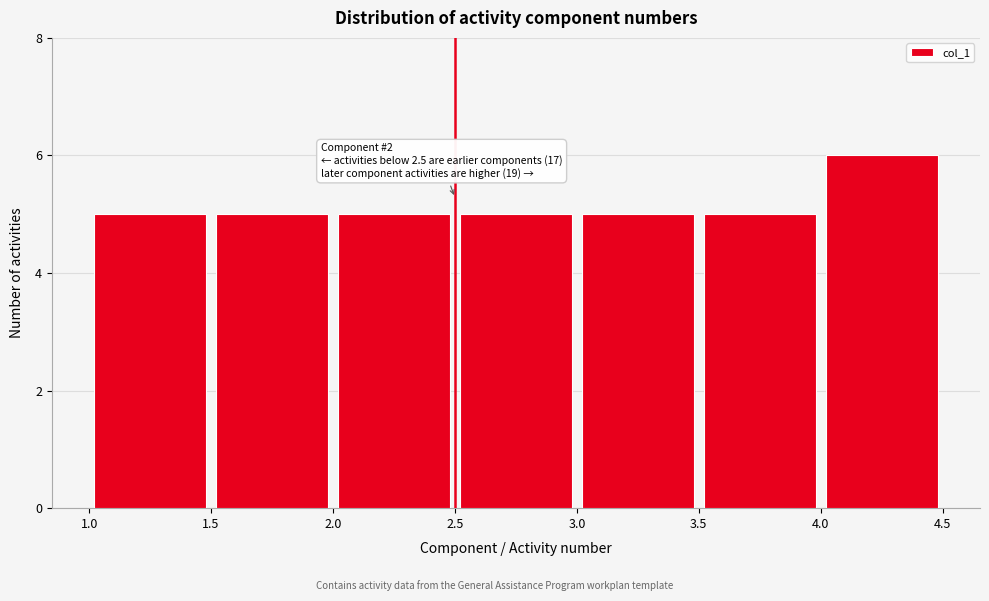

Which range on the x-axis has the tallest bar?

4.0 to 4.5